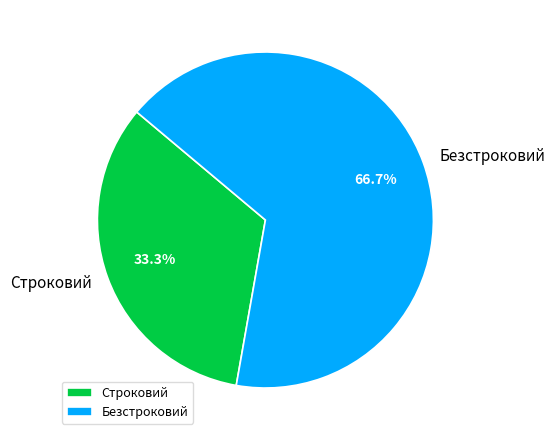

Does Безстроковий represent more than half of the total?

Yes